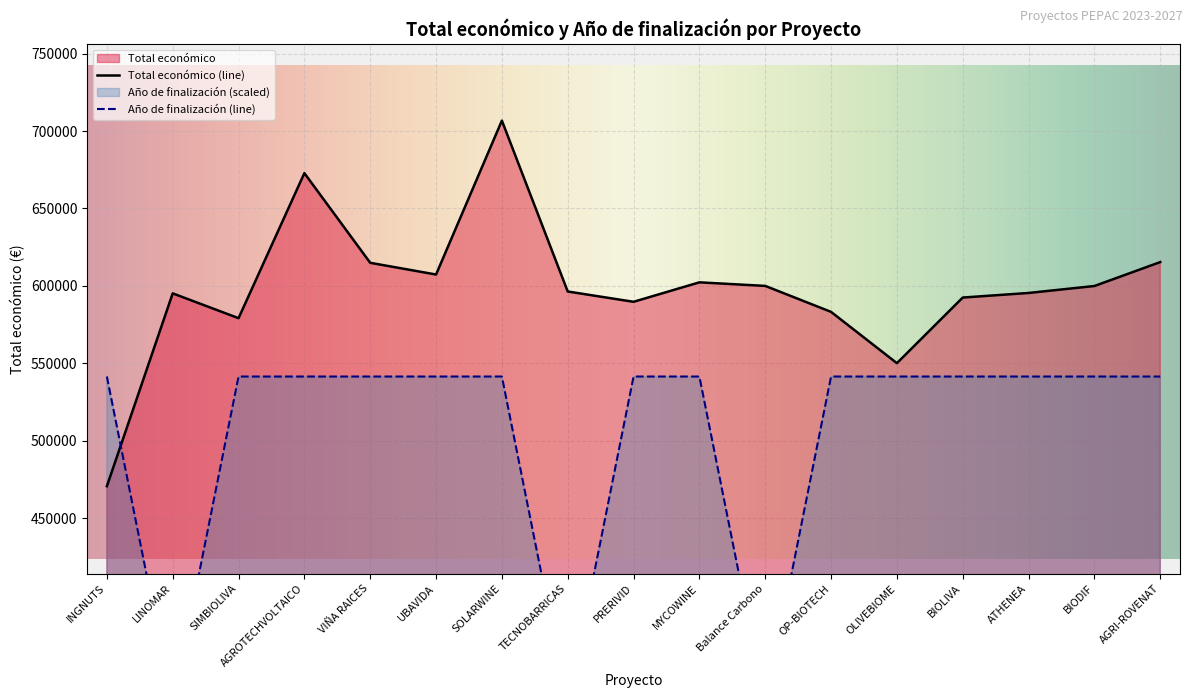

Between TECNOBARRICAS and OLIVEBIOME, which is larger?

TECNOBARRICAS